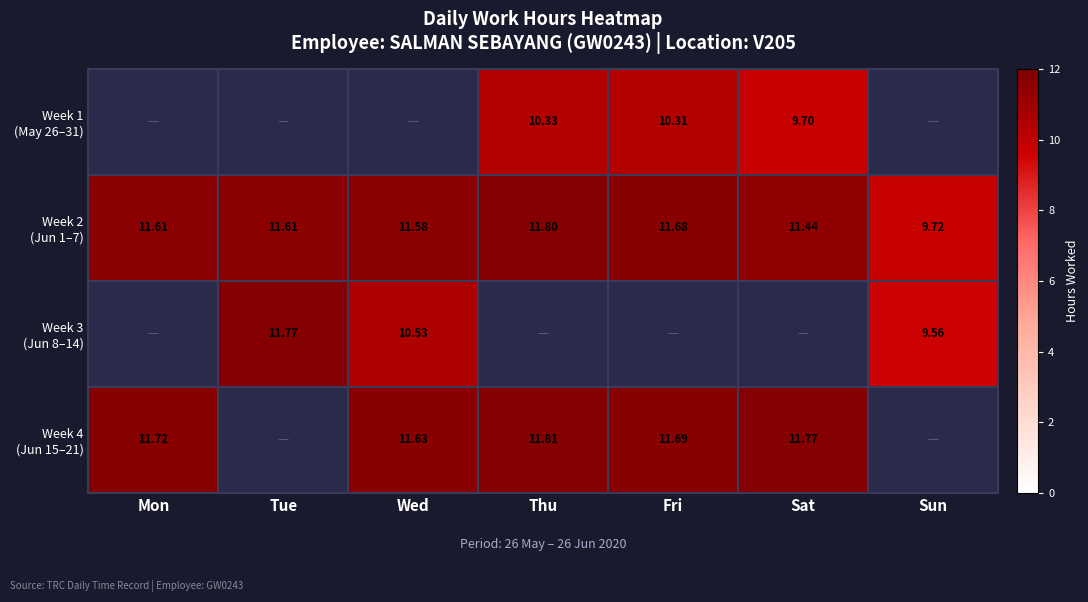

What is the minimum value shown in the chart?

9.6